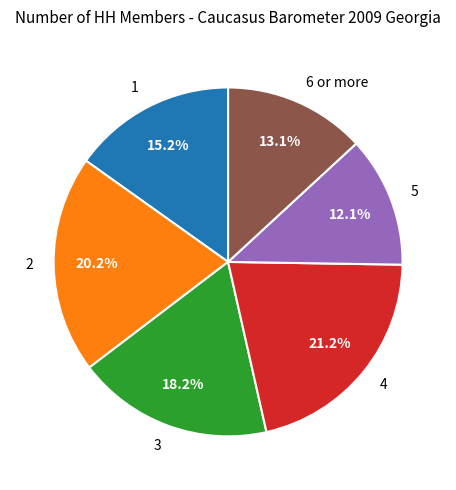

Is it true that 2 is 28% of the pie?

False